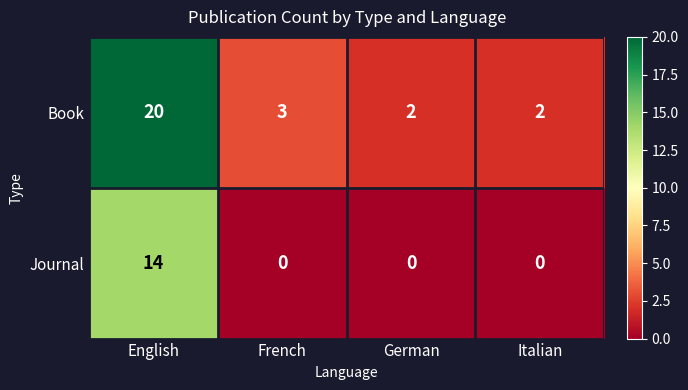

Which category has the highest value across all series?

English